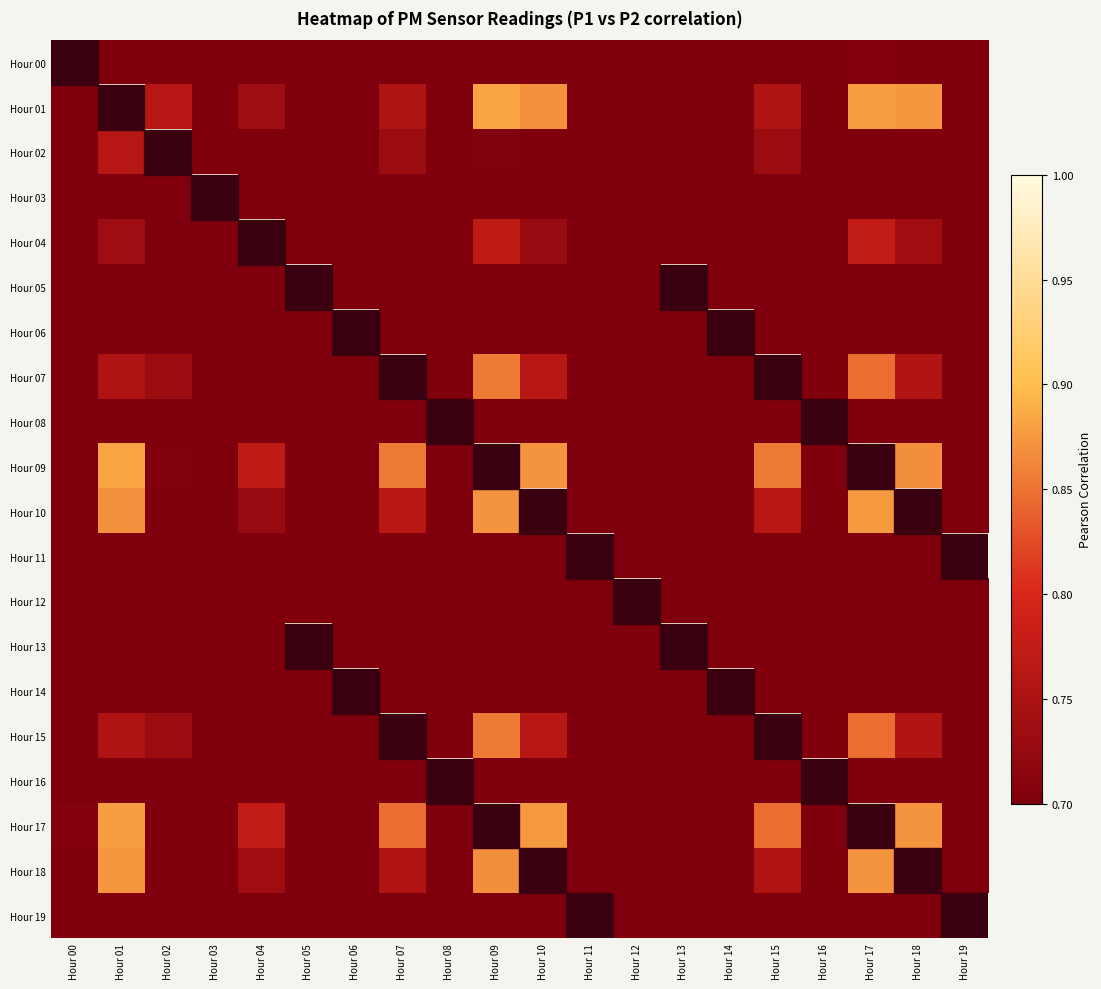

At how many categories does at least one series exceed 0?

20